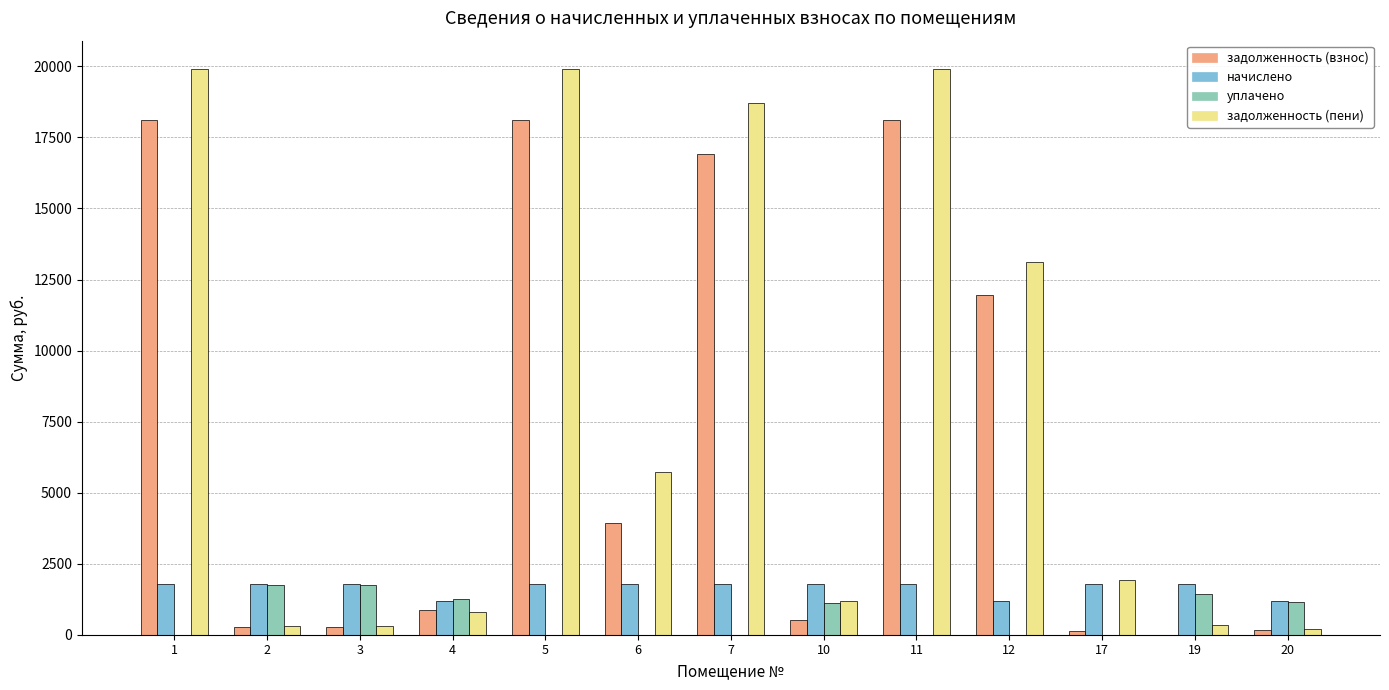

Are the bars grouped side by side (vs. stacked)?

Yes